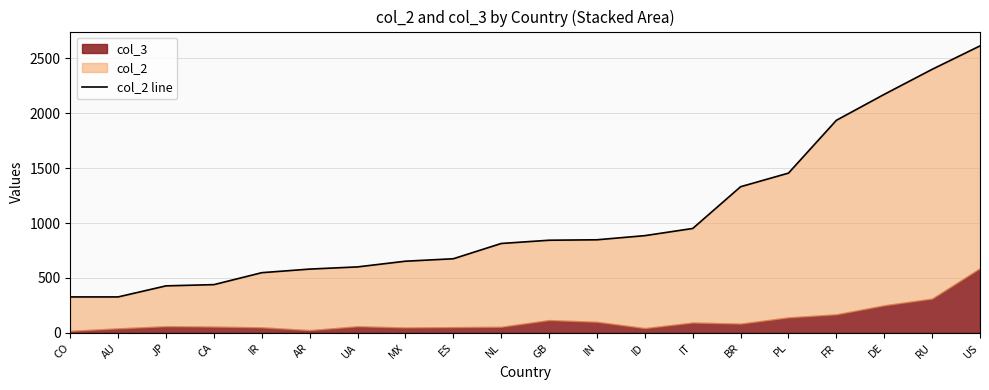

What is the smallest value displayed?

326.7